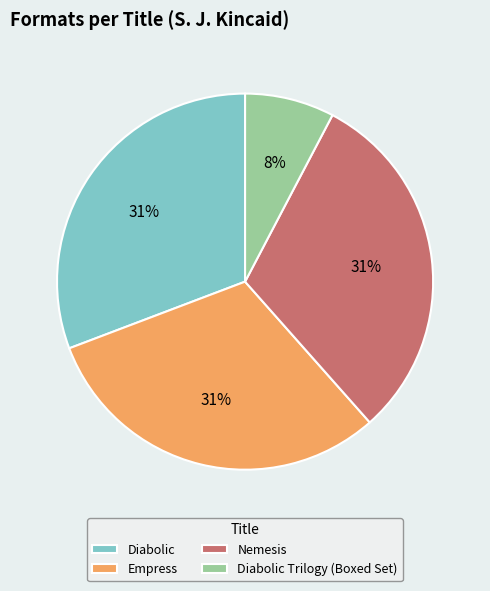

True or false: Empress accounts for 31% of the total.

True